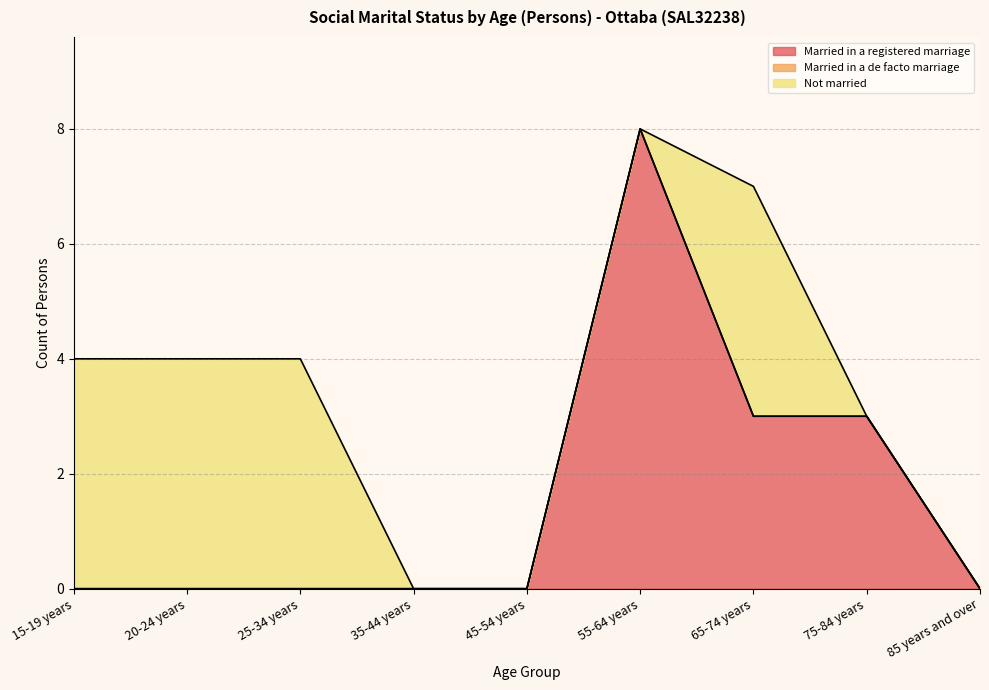

What are all the series names shown in the legend?

Married in a registered marriage, Married in a de facto marriage, Not married